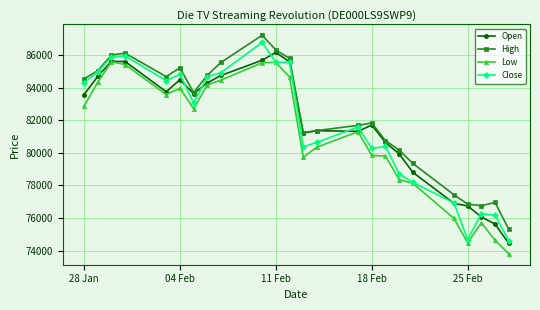

What is the maximum value shown in the chart?

87228